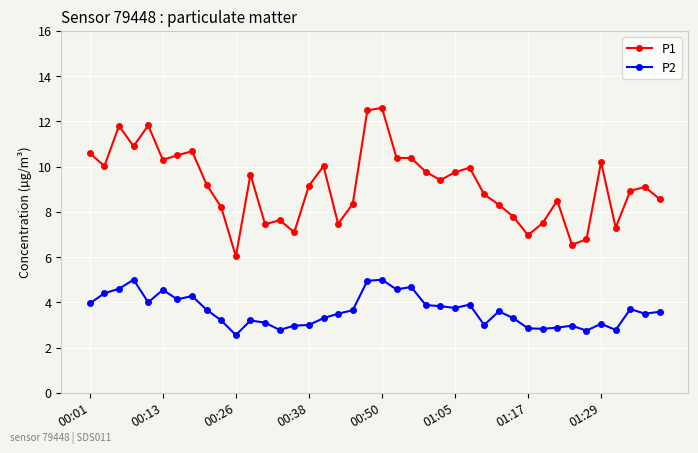

True or false: P2 and P1 intersect in this chart.

False